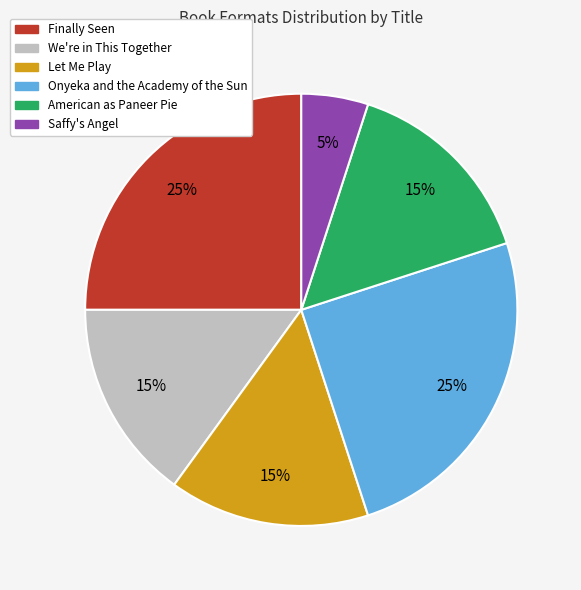

Count the number of slices in the pie.

6